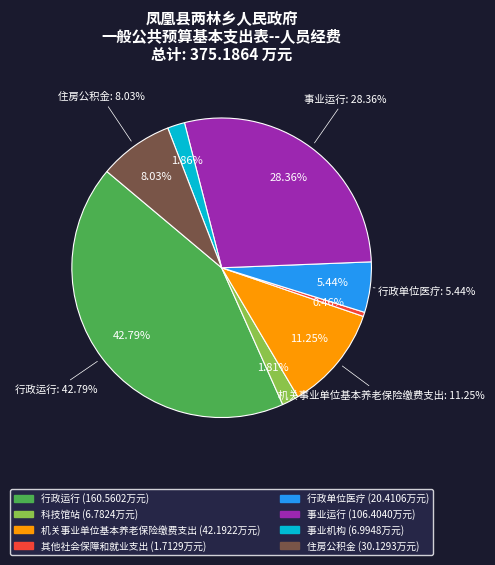

To the nearest percent, what percentage of the pie is 事业运行?

28%